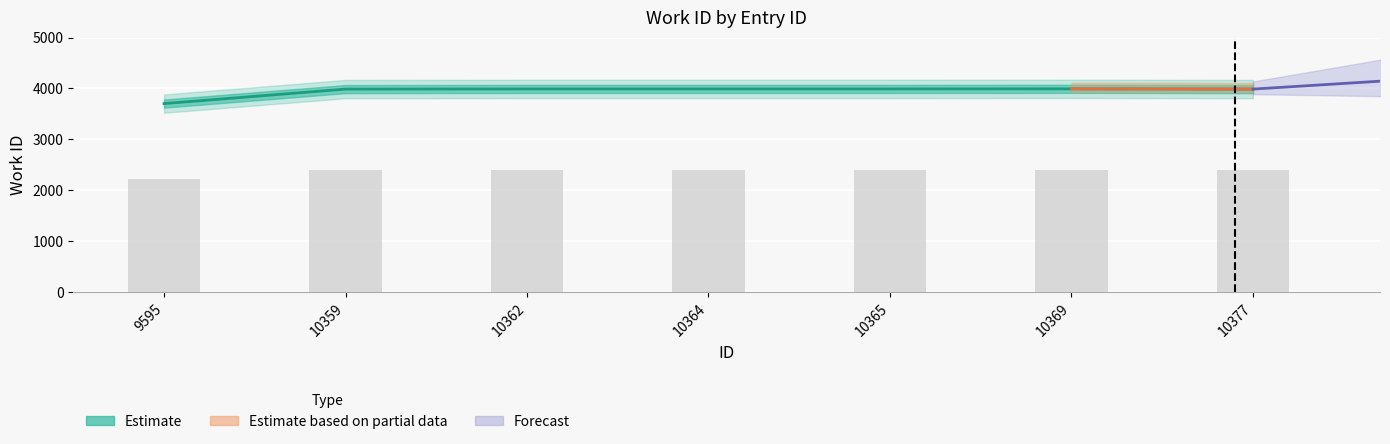

The value of Estimate at 10377 is 6098.4. True or false?

False